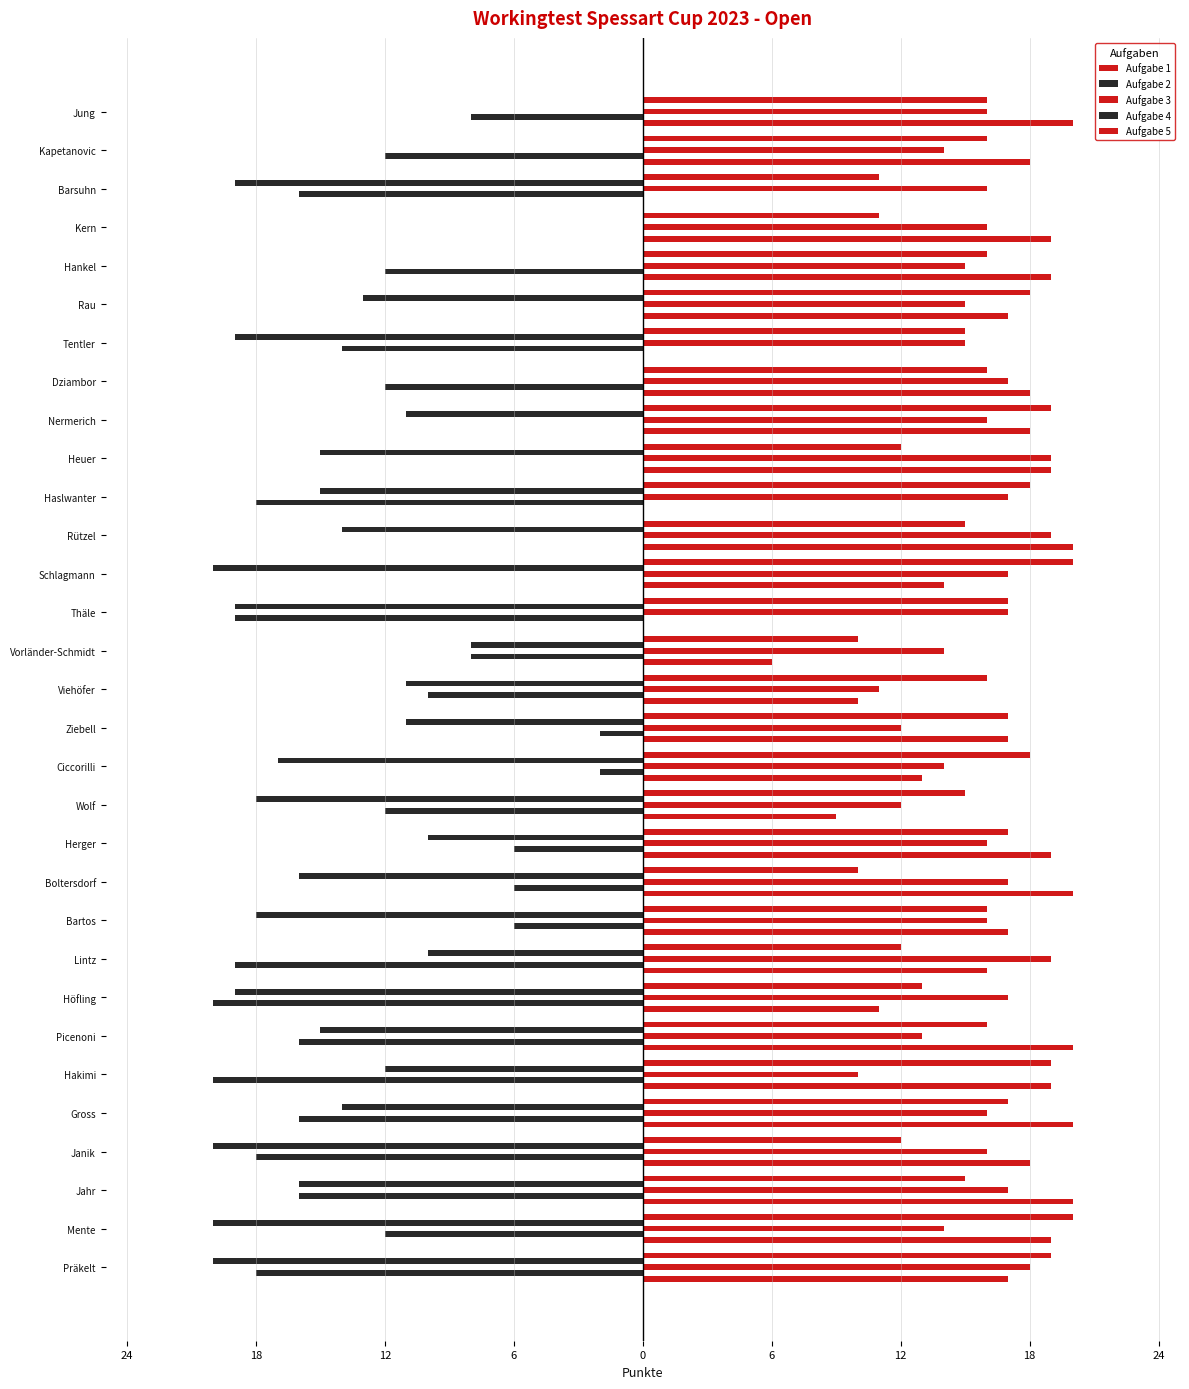

Reading left to right, extract all data points from this chart.

Aufgabe 1: 17	19	20	18	20	19	20	11	16	17	20	19	9	13	17	10	6	0	14	20	0	19	18	18	0	17	19	19	0	18	20
Aufgabe 2: -18	-12	-16	-18	-16	-20	-16	-20	-19	-6	-6	-6	-12	-2	-2	-10	-8	-19	0	0	-18	0	0	-12	-14	0	-12	0	-16	-12	-8
Aufgabe 3: 18	14	17	16	16	10	13	17	19	16	17	16	12	14	12	11	14	17	17	19	17	19	16	17	15	15	15	16	16	14	16
Aufgabe 4: -20	-20	-16	-20	-14	-12	-15	-19	-10	-18	-16	-10	-18	-17	-11	-11	-8	-19	-20	-14	-15	-15	-11	0	-19	-13	0	0	-19	0	0
Aufgabe 5: 19	20	15	12	17	19	16	13	12	16	10	17	15	18	17	16	10	17	20	15	18	12	19	16	15	18	16	11	11	16	16